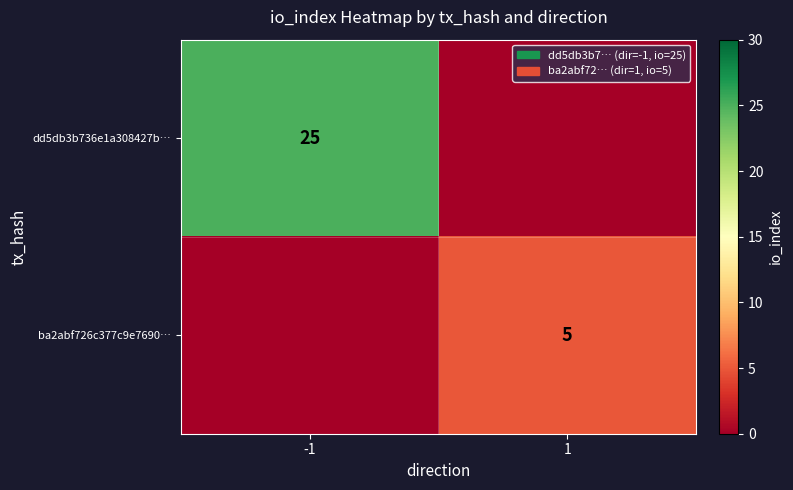

The value of dd5db3b736e1a308427b… at -1 is 8. True or false?

False